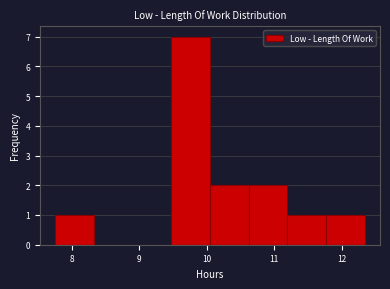

Which range on the x-axis has the tallest bar?

9.5 to 10.1